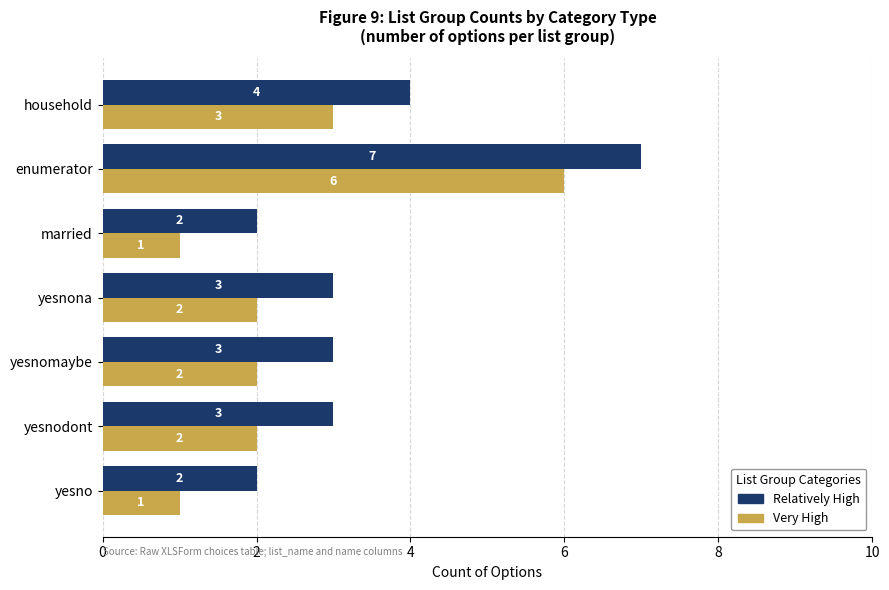

What is the sum of the Relatively High values at yesnomaybe and enumerator?

10